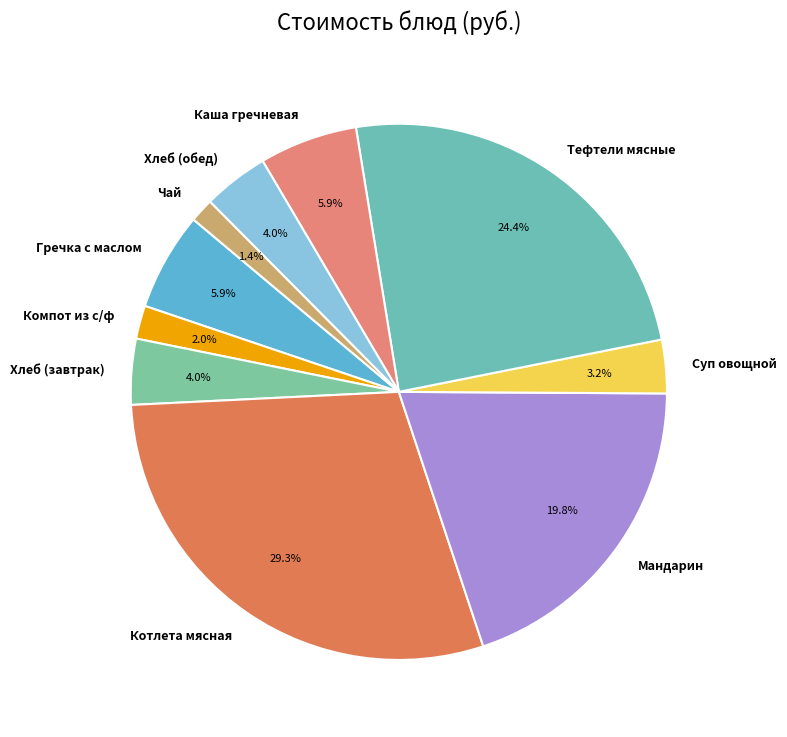

True or false: Мандарин accounts for 20% of the total.

True